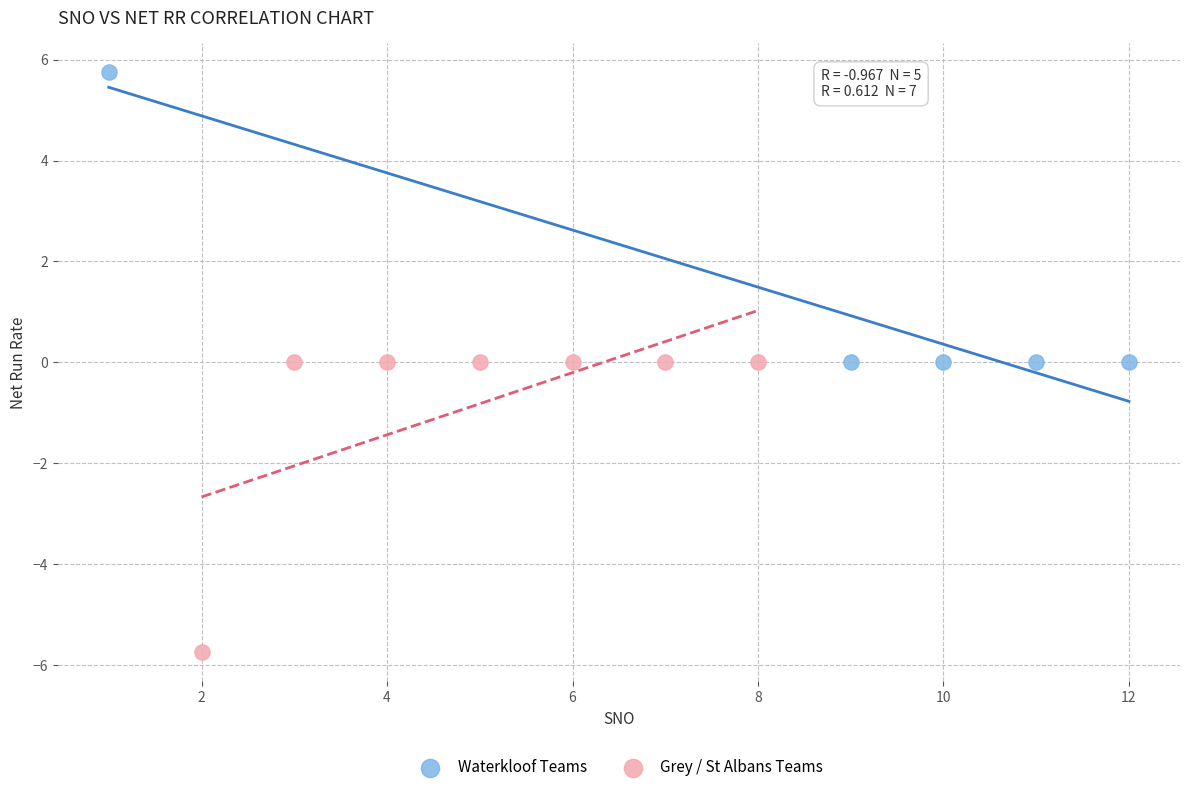

Which series contains the lowest Y value?

Grey / St Albans Teams